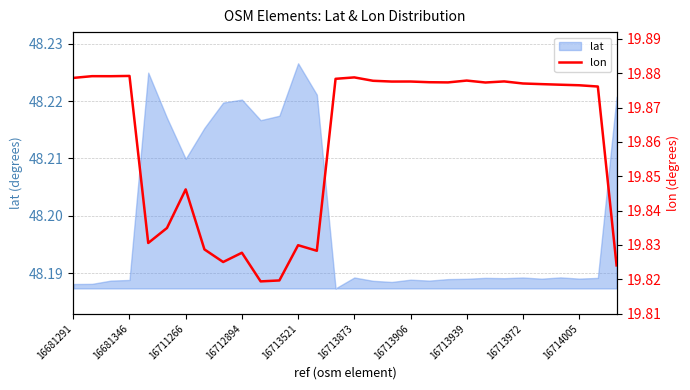

Which category has the highest value in the lat series?

16713521